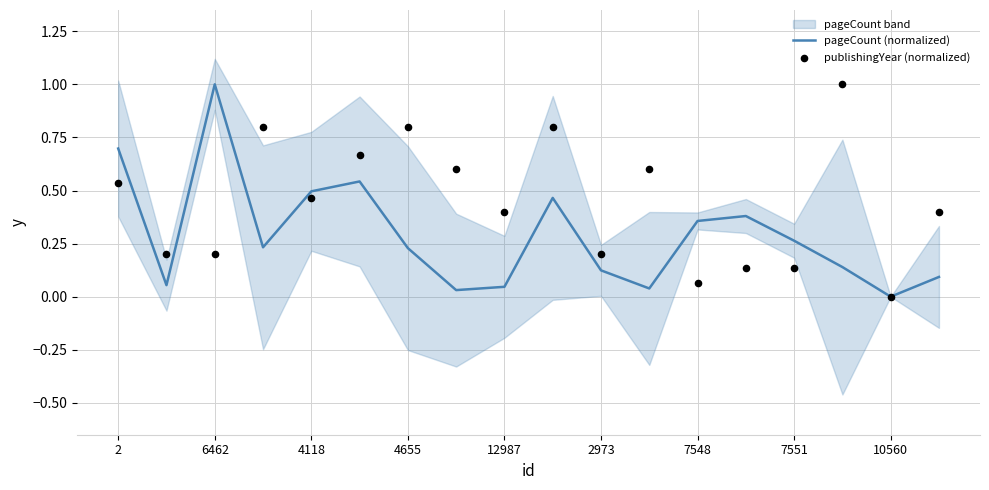

The value of pageCount (normalized) at 2 is 0.7. True or false?

True